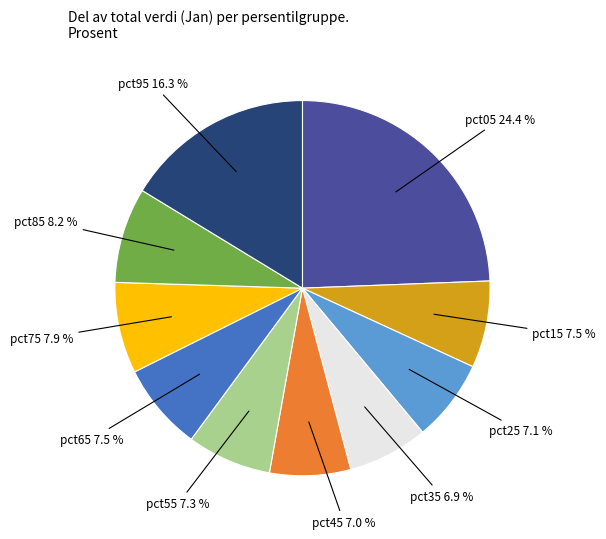

What percentage is the pct85 slice, to the nearest percent?

8%